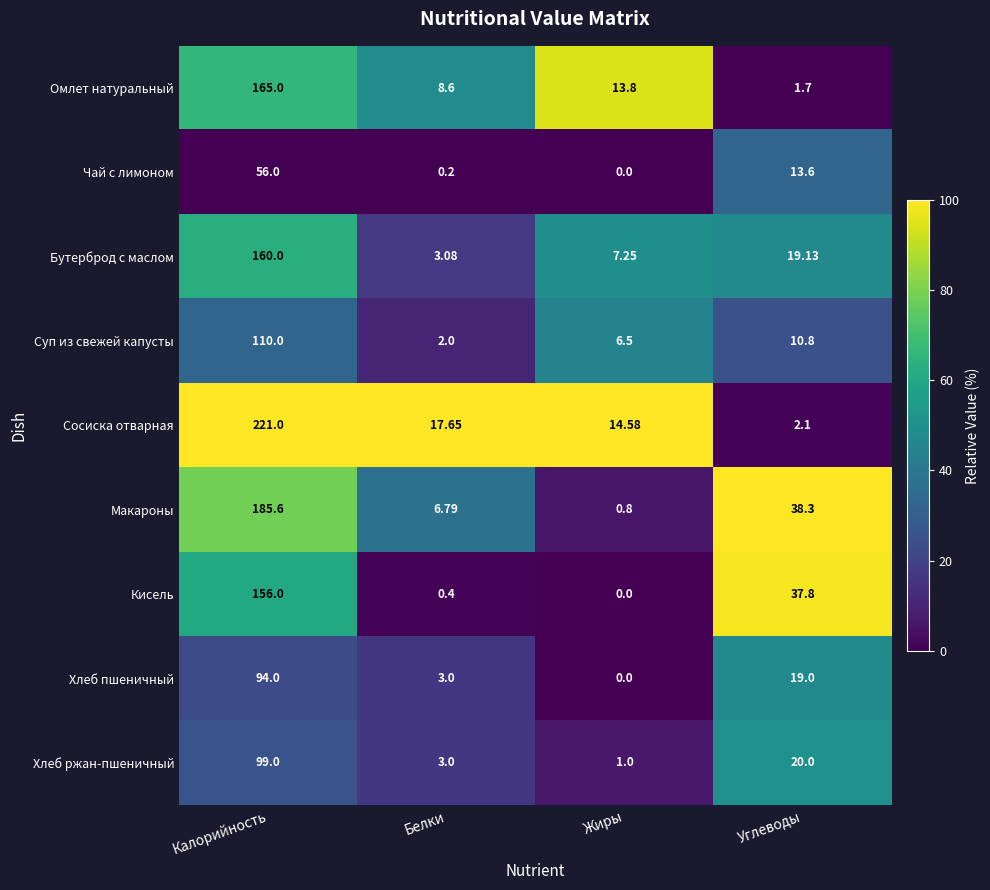

Rank the series by their maximum value, from lowest to highest.

Чай с лимоном, Хлеб пшеничный, Хлеб ржан-пшеничный, Суп из свежей капусты, Кисель, Бутерброд с маслом, Омлет натуральный, Макароны, Сосиска отварная